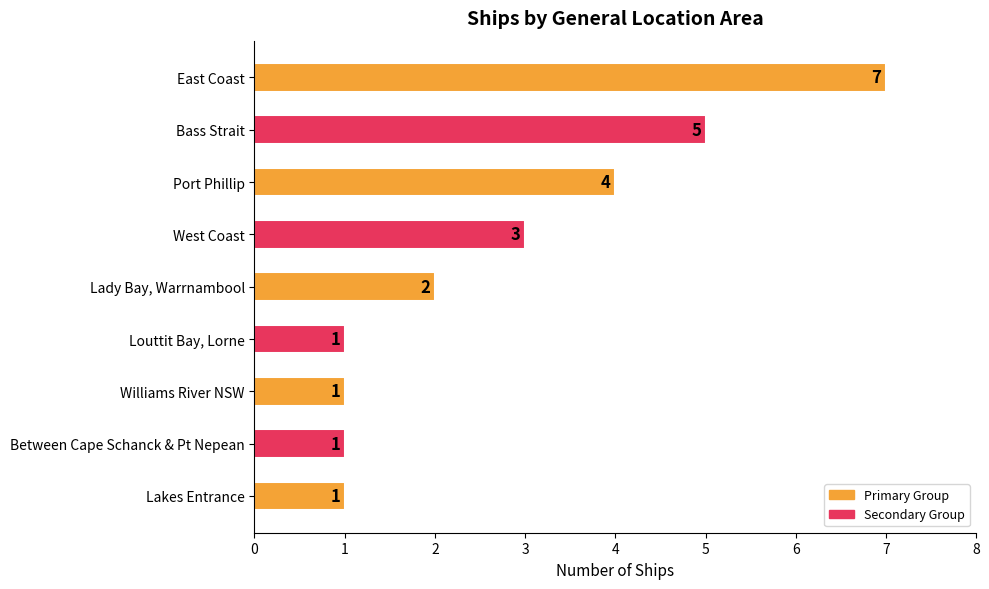

The value at Lady Bay, Warrnambool is 1. True or false?

False